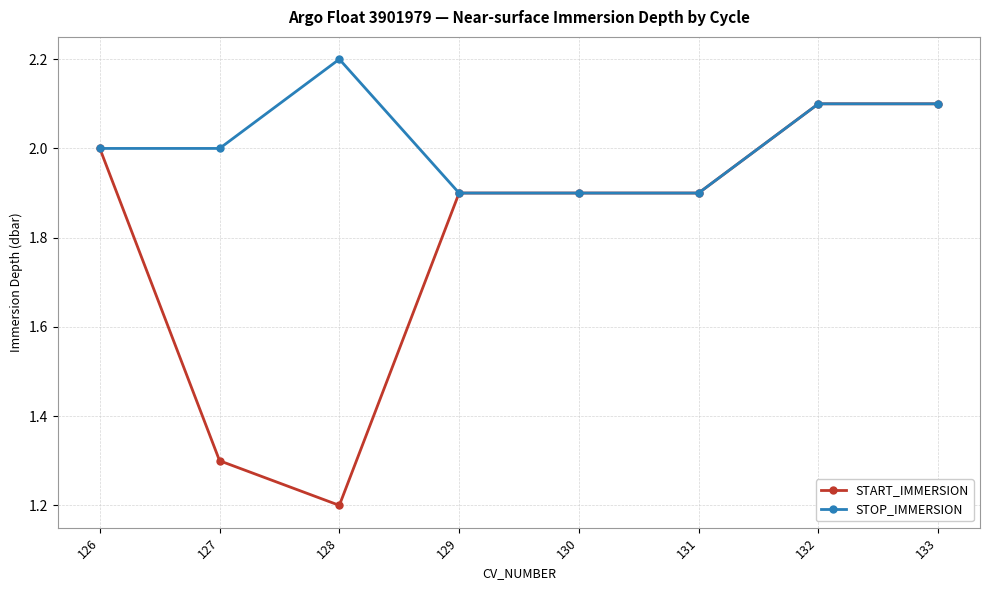

Which series has the widest spread of values?

START_IMMERSION